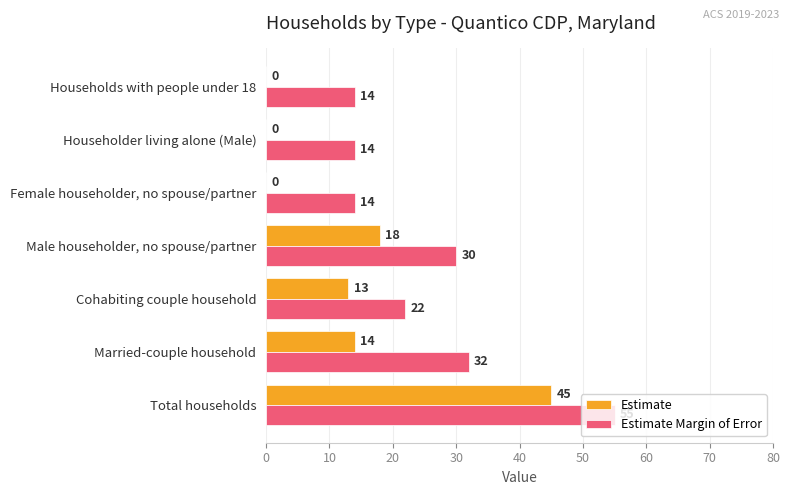

Which series has the largest total across all categories?

Estimate Margin of Error